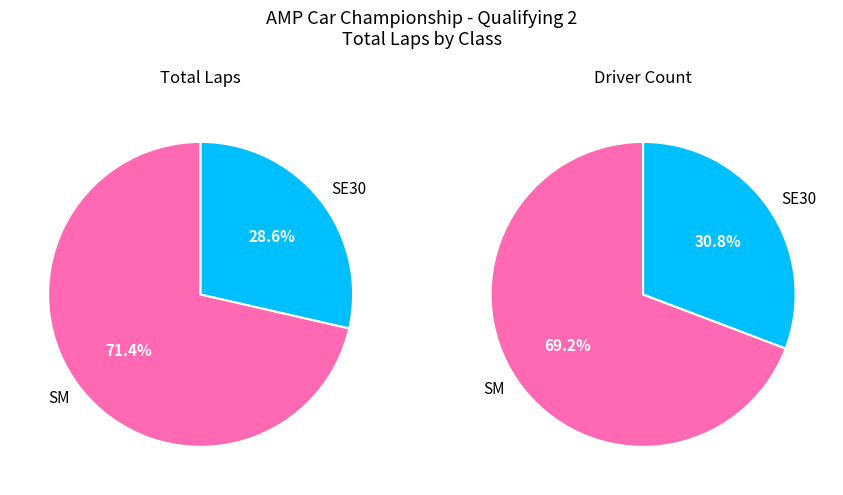

Does SE30 account for over 50% of the chart?

No